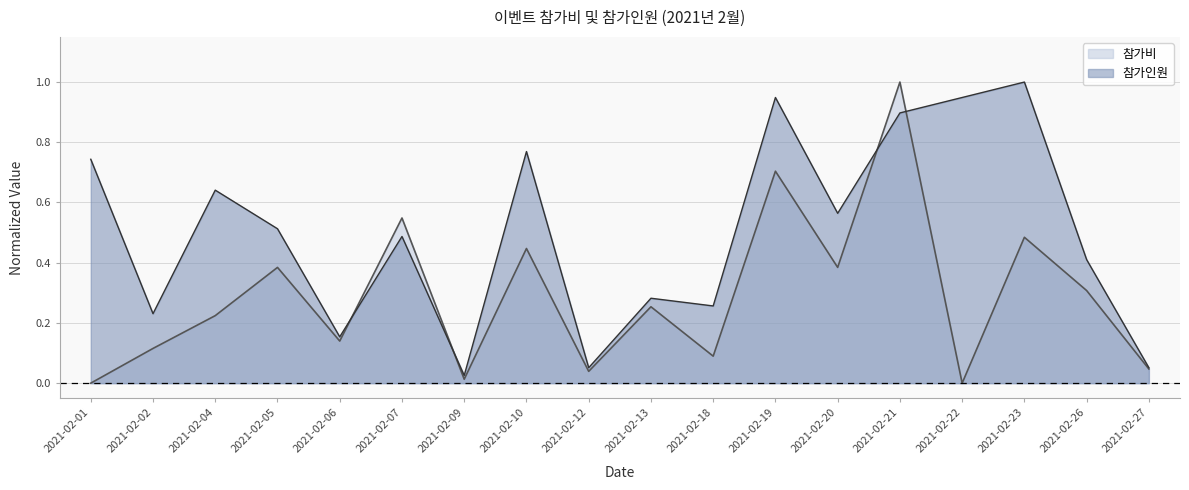

Does the chart display data point markers on the line(s)?

No